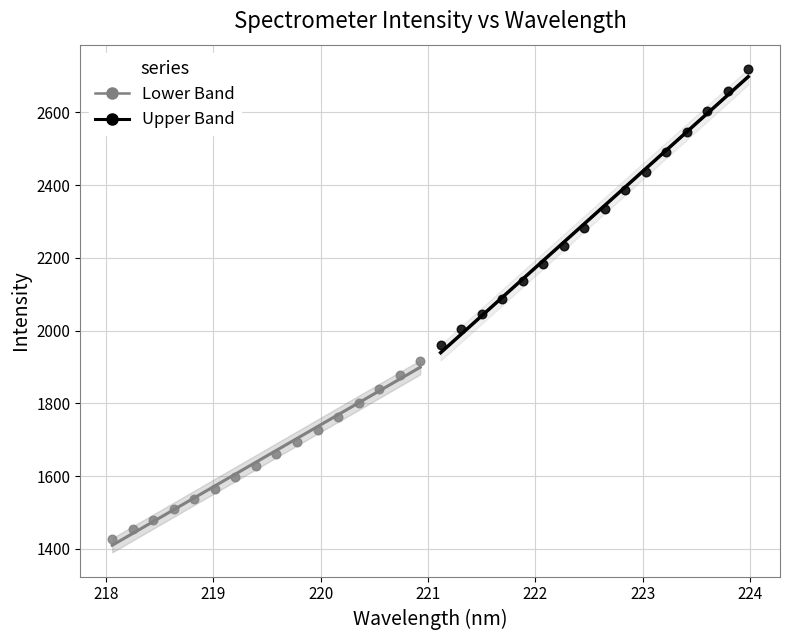

What are all the series names shown in the legend?

Lower Band, Upper Band